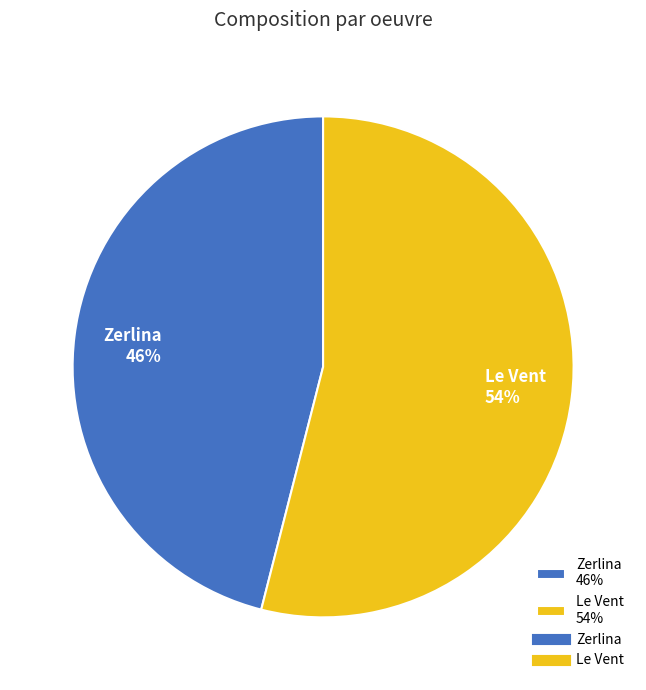

Which category has the smallest portion of the pie?

Zerlina